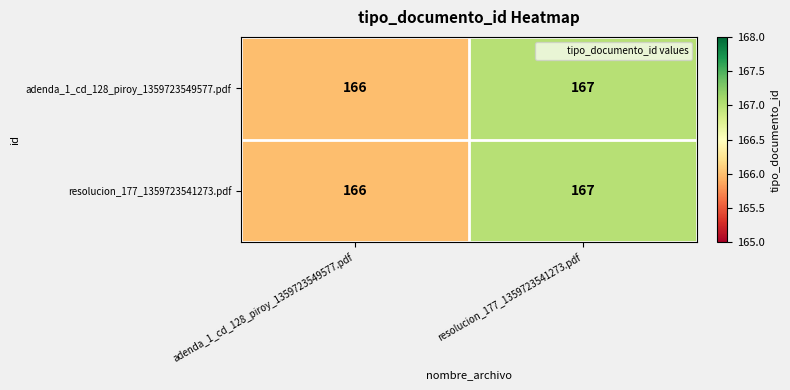

What is the greatest value displayed?

167